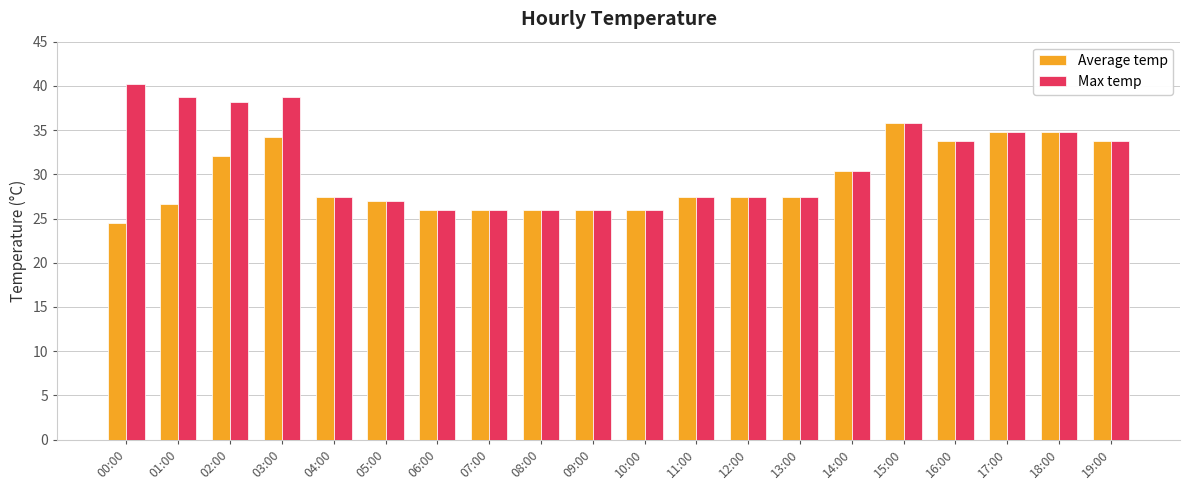

Reading left to right, list all the values displayed in this chart.

Average temp: 24.5	26.6	32.1	34.2	27.4	27.0	26.0	26.0	26.0	26.0	26.0	27.4	27.4	27.4	30.4	35.8	33.8	34.8	34.8	33.8
Max temp: 40.2	38.7	38.2	38.7	27.4	27.0	26.0	26.0	26.0	26.0	26.0	27.4	27.4	27.4	30.4	35.8	33.8	34.8	34.8	33.8